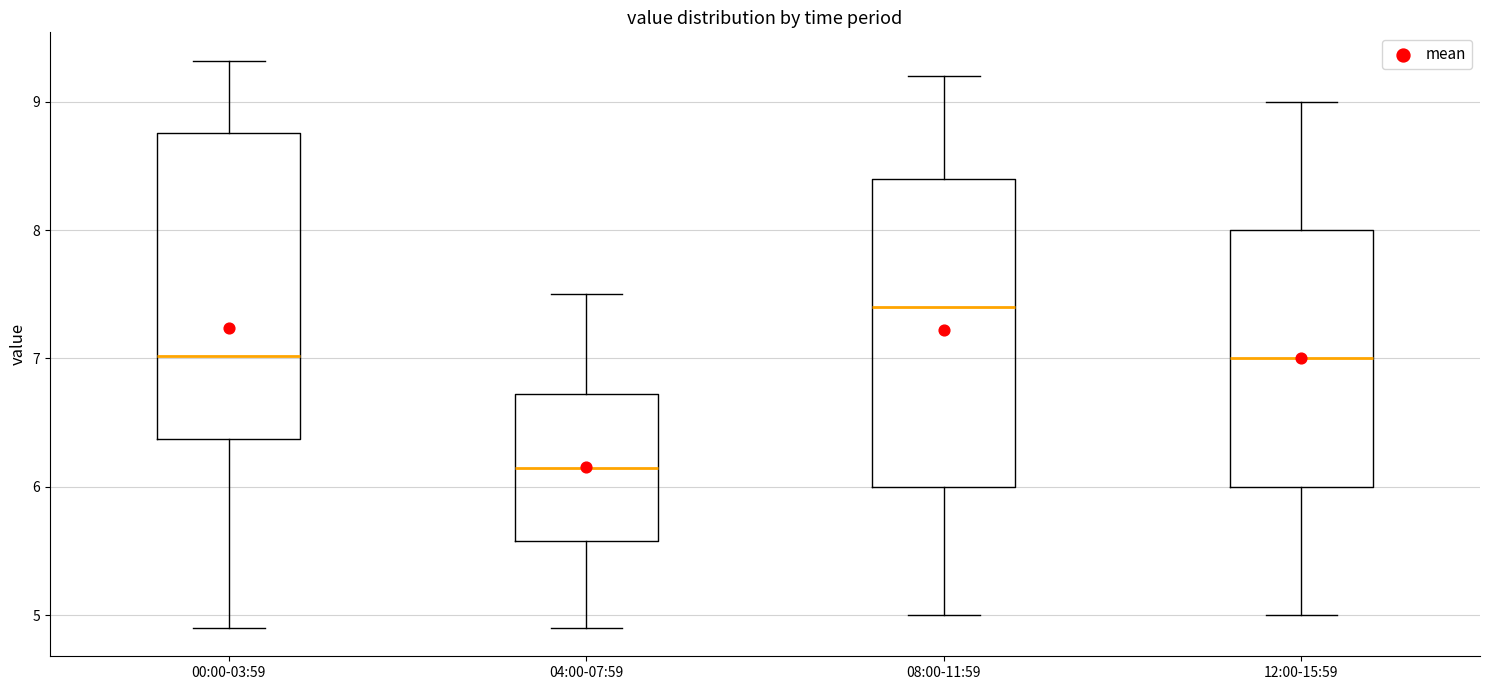

Reading left to right, transcribe this box plot: for each box, give where its median line is, the range the box spans, and where its two whiskers end, as read against the y-axis. The values are not printed on the chart, so give them approximately, as read against the axis.

00:00-03:59: median 7.0, box 6.4 to 8.8, whiskers 4.9 to 9.3
04:00-07:59: median 6.2, box 5.6 to 6.7, whiskers 4.9 to 7.5
08:00-11:59: median 7.4, box 6.0 to 8.4, whiskers 5.0 to 9.2
12:00-15:59: median 7.0, box 6.0 to 8.0, whiskers 5.0 to 9.0